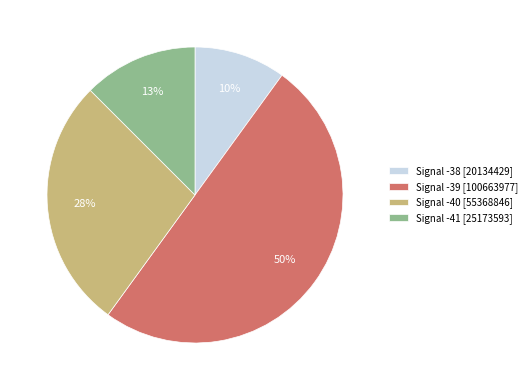

How many slices are in this pie chart?

4